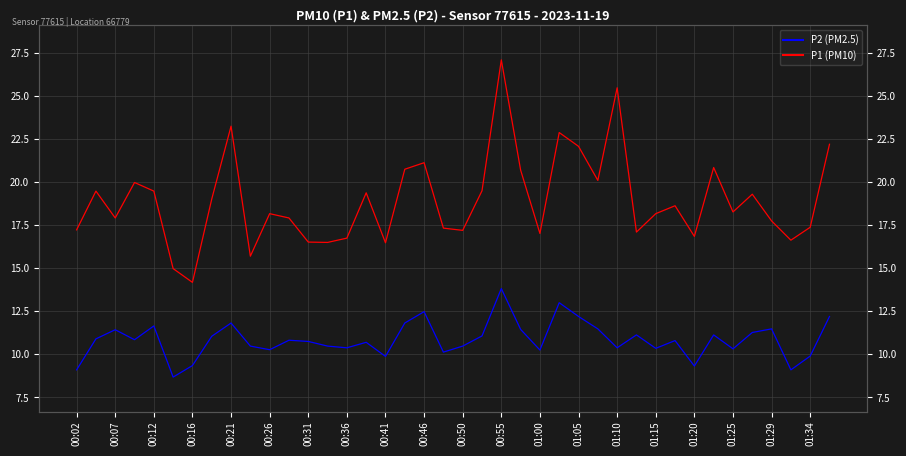

Is the value of P2 (PM2.5) at 01:34 greater than the value of P1 (PM10) at 00:12?

No